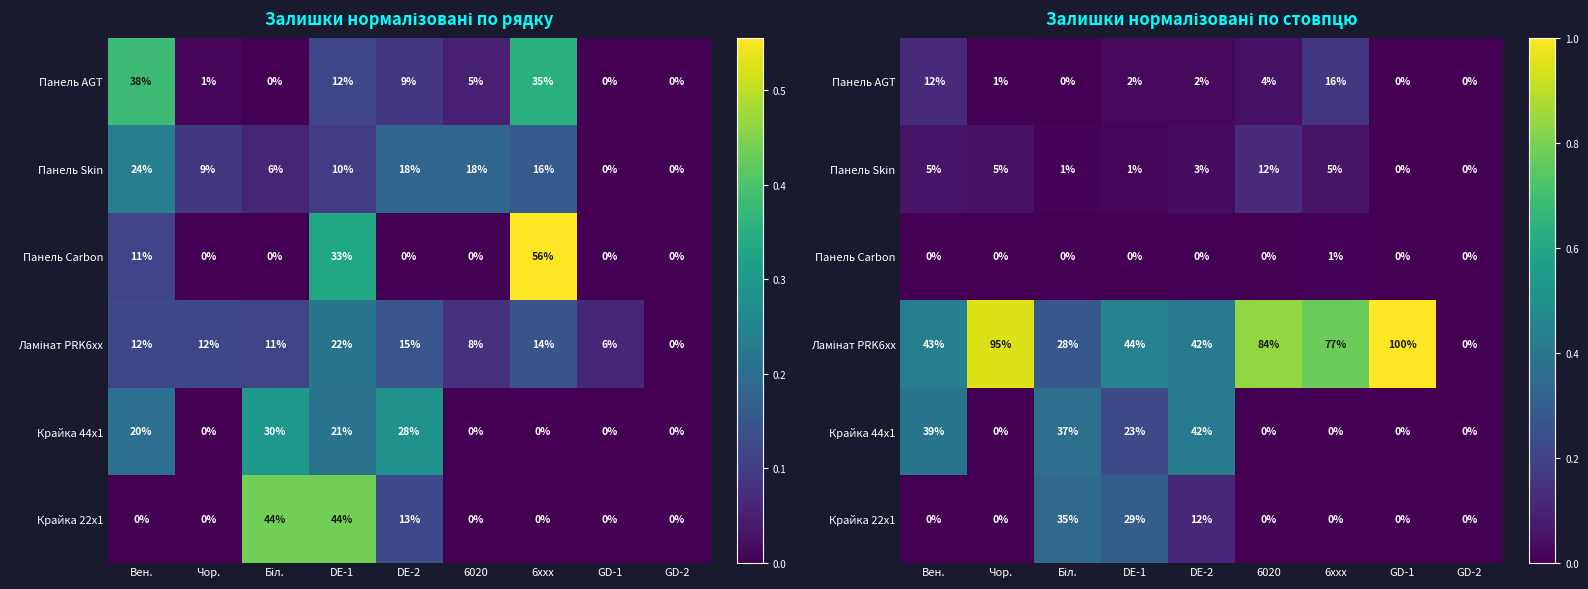

What is the average value of the Крайка 22x1 series?

0.1